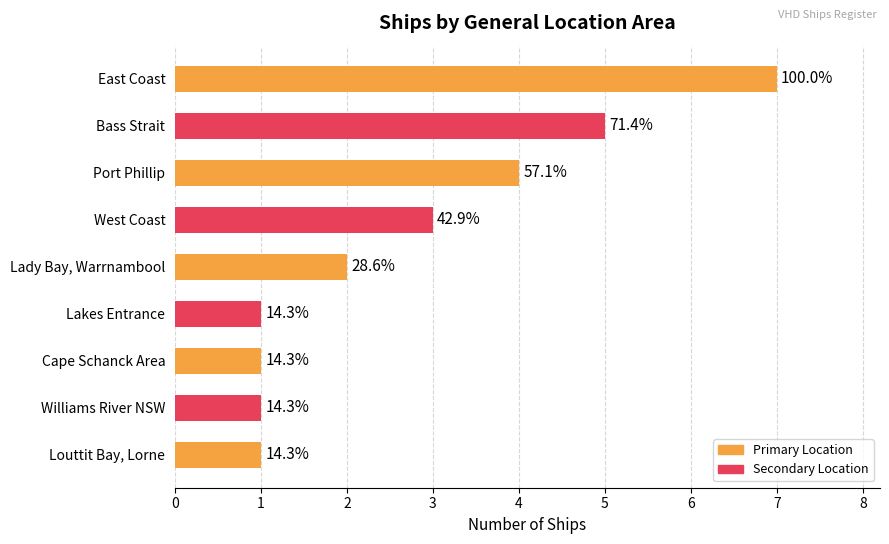

What is the difference between the second highest and minimum values?

4